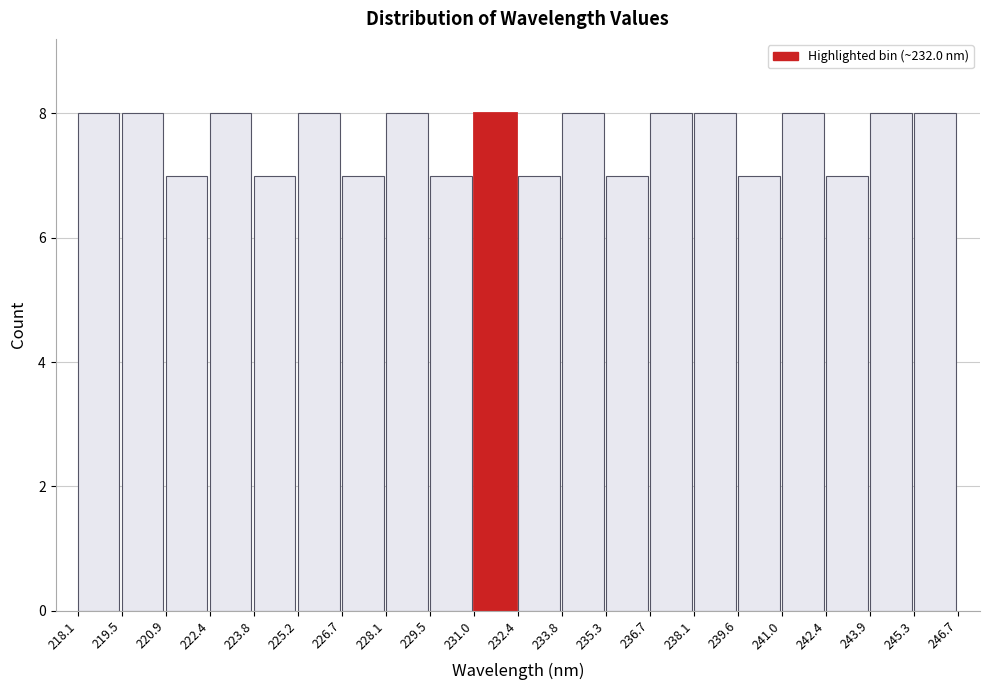

Reading left to right, list every bar in this chart as the range it spans on the x-axis followed by its height. The values are not printed on the chart, so give them approximately, as read against the axis.

218.1 to 219.5: 8
219.5 to 220.9: 8
220.9 to 222.4: 7
222.4 to 223.8: 8
223.8 to 225.2: 7
225.2 to 226.7: 8
226.7 to 228.1: 7
228.1 to 229.5: 8
229.5 to 231.0: 7
231.0 to 232.4: 8
232.4 to 233.8: 7
233.8 to 235.3: 8
235.3 to 236.7: 7
236.7 to 238.1: 8
238.1 to 239.6: 8
239.6 to 241.0: 7
241.0 to 242.4: 8
242.4 to 243.9: 7
243.9 to 245.3: 8
245.3 to 246.7: 8